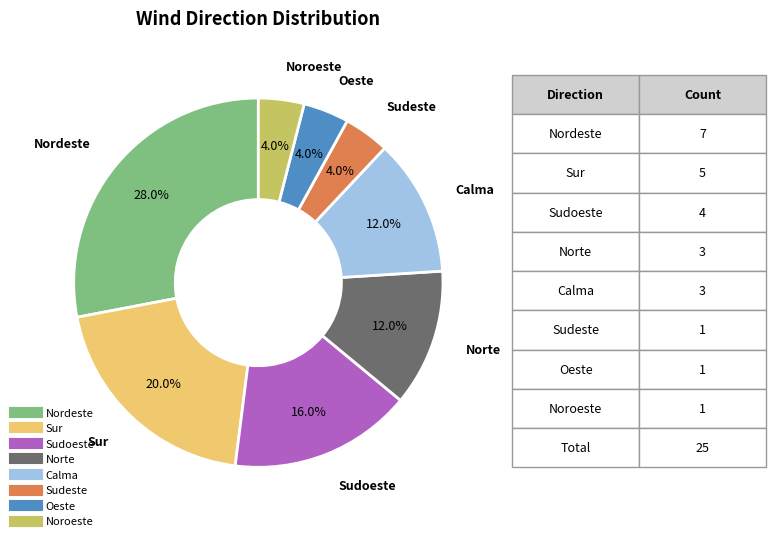

How many slices are in this pie chart?

8